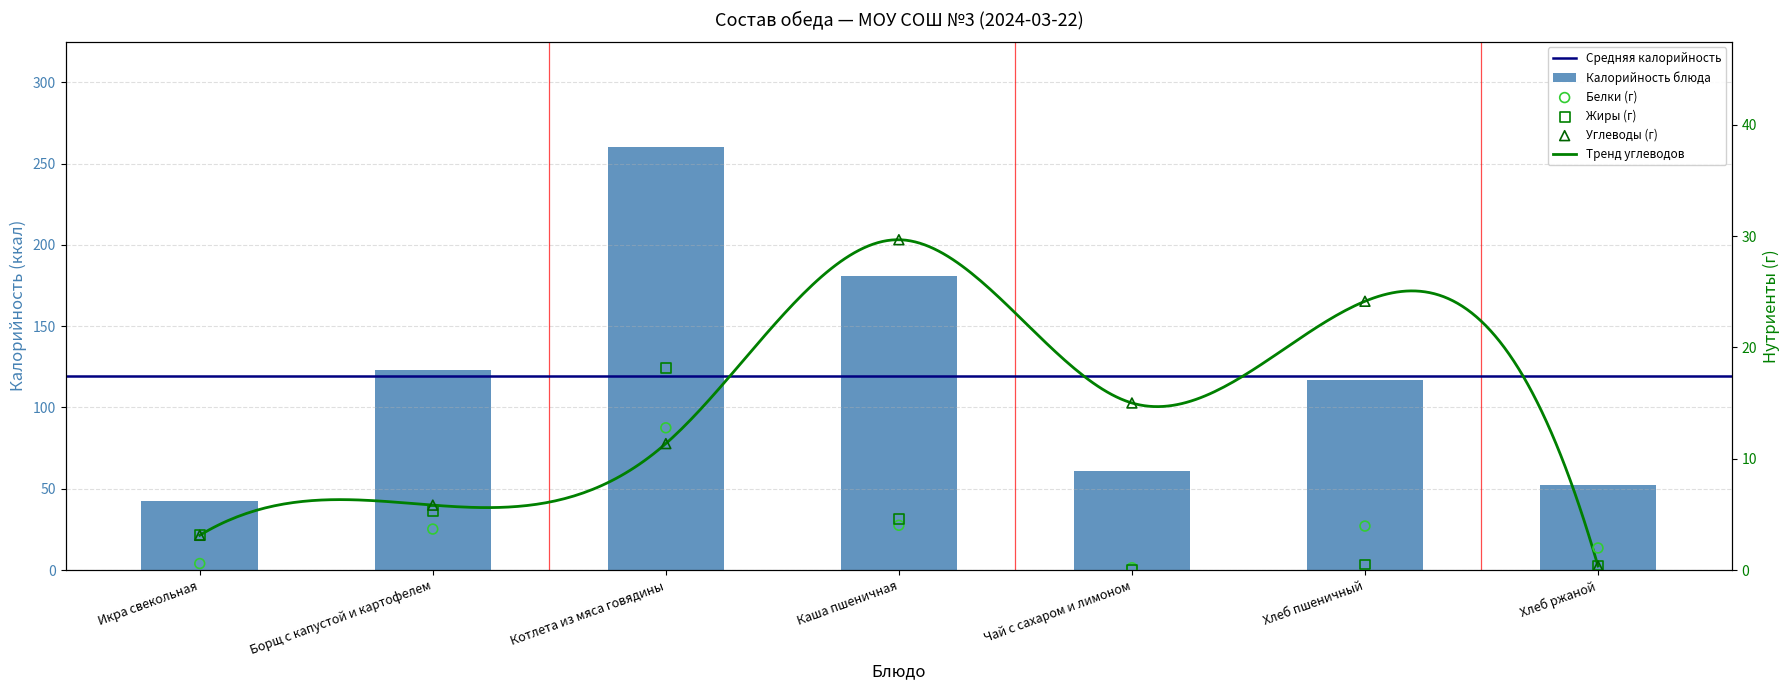

At which category is the sum across all series the highest?

Котлета из мяса говядины